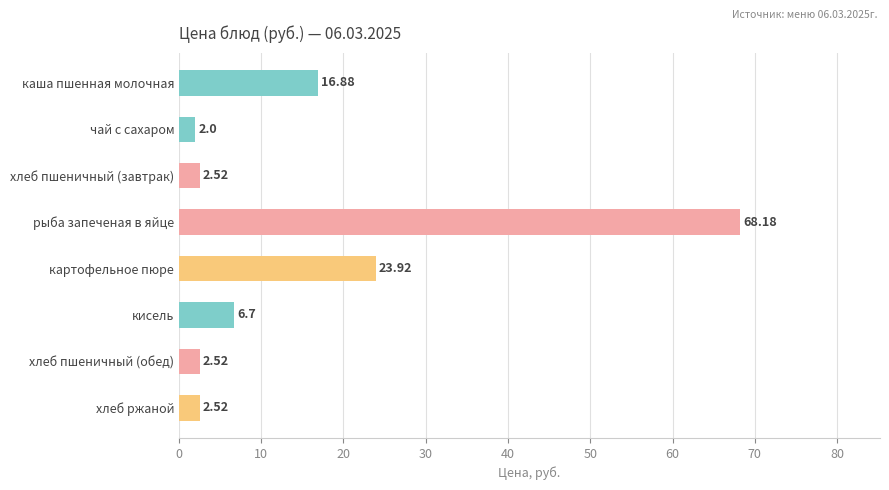

How many data points are less than 6?

4